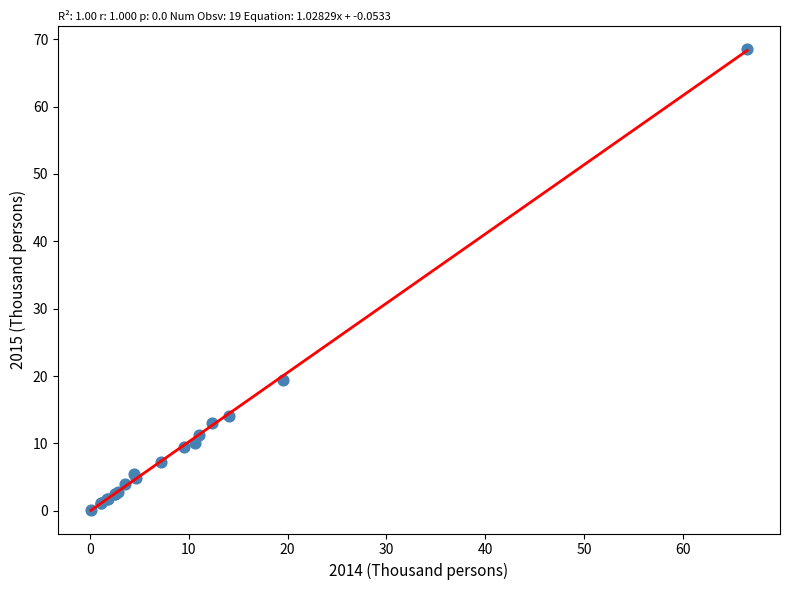

What Y value in the scatter plot is closest to 34?

19.4